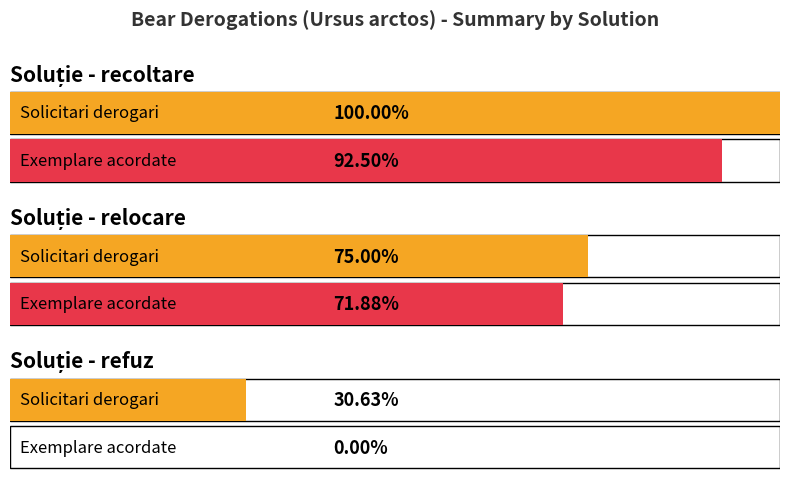

True or false: Exemplare acordate has a value of 6 at recoltare.

False